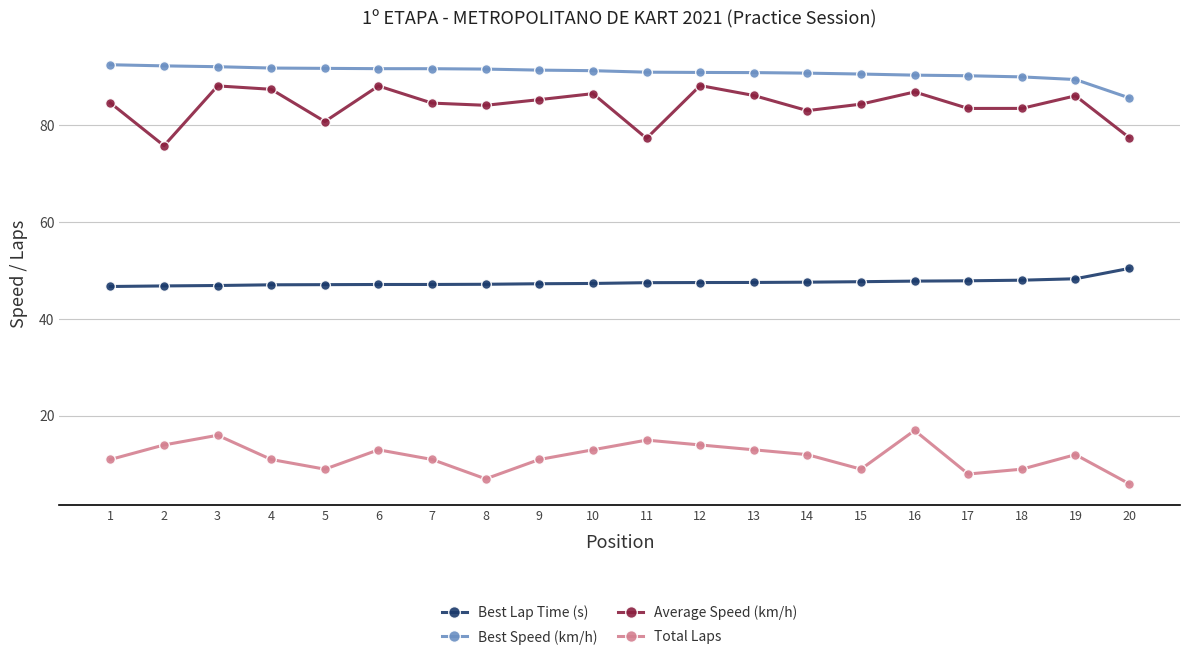

What is the maximum value shown in the chart?

92.5